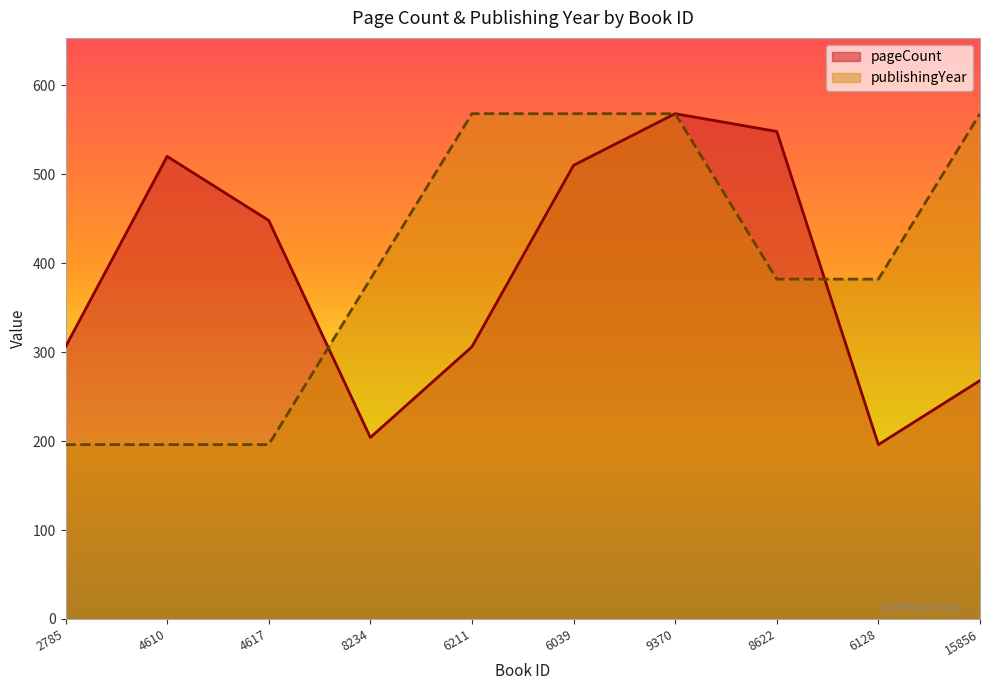

List the labels in order of pageCount value, smallest first.

6128, 8234, 15856, 2785, 6211, 4617, 6039, 4610, 8622, 9370